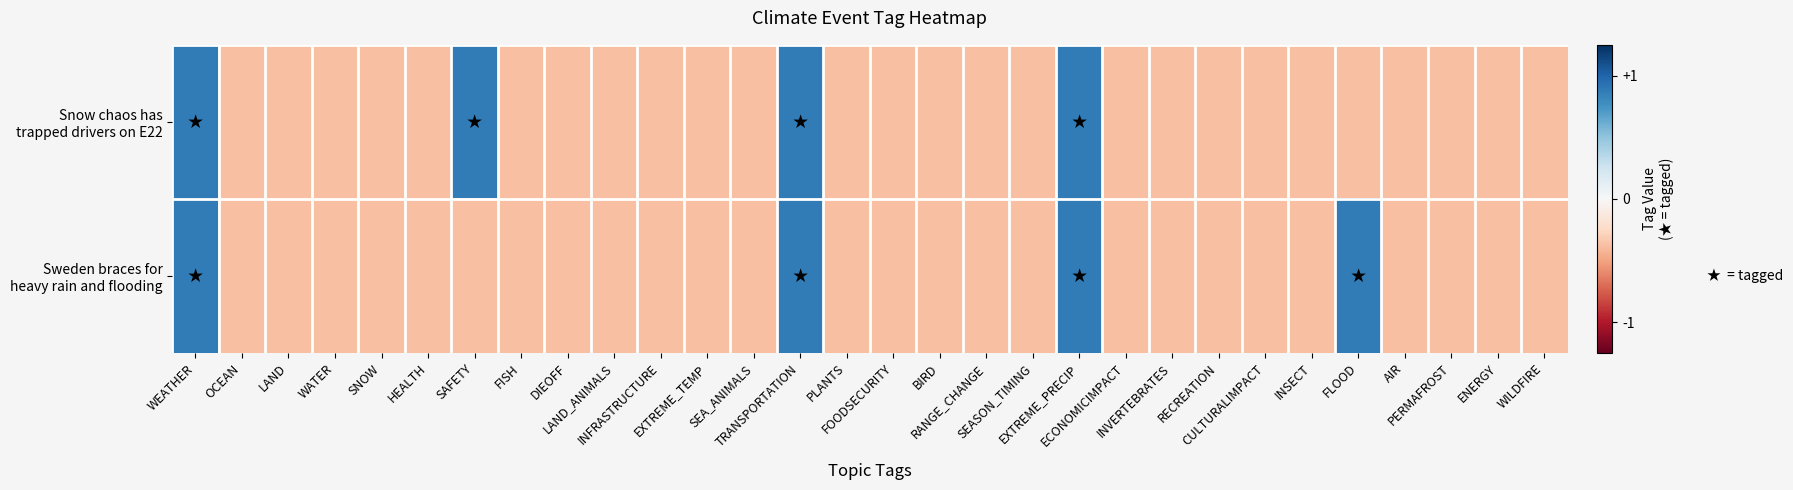

Which label corresponds to the smallest value in the chart?

OCEAN